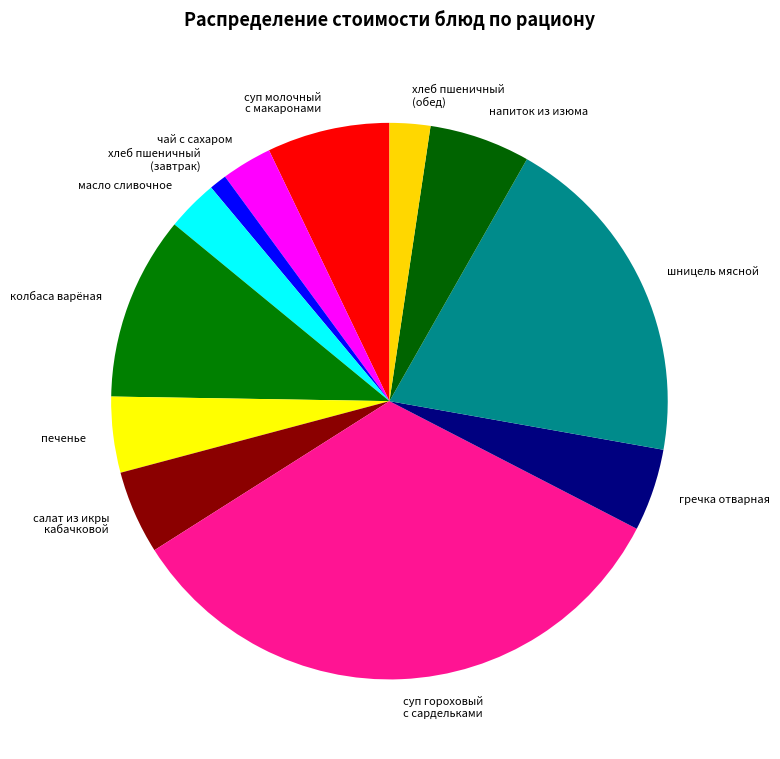

Which has a higher value, хлеб пшеничный (обед) or масло сливочное?

масло сливочное